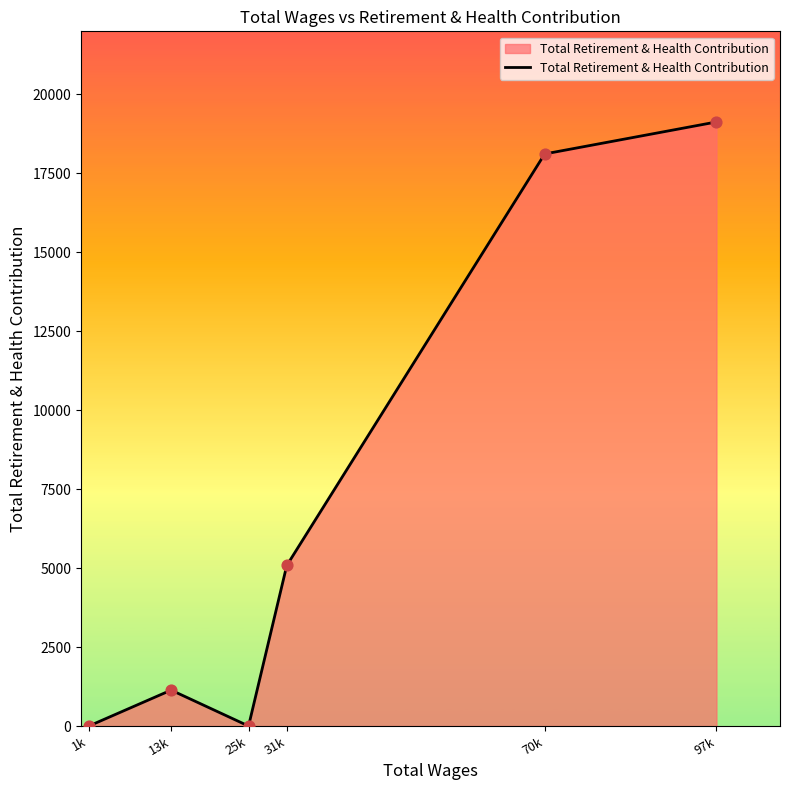

What is the change in value from 1k to 31k?

+5082